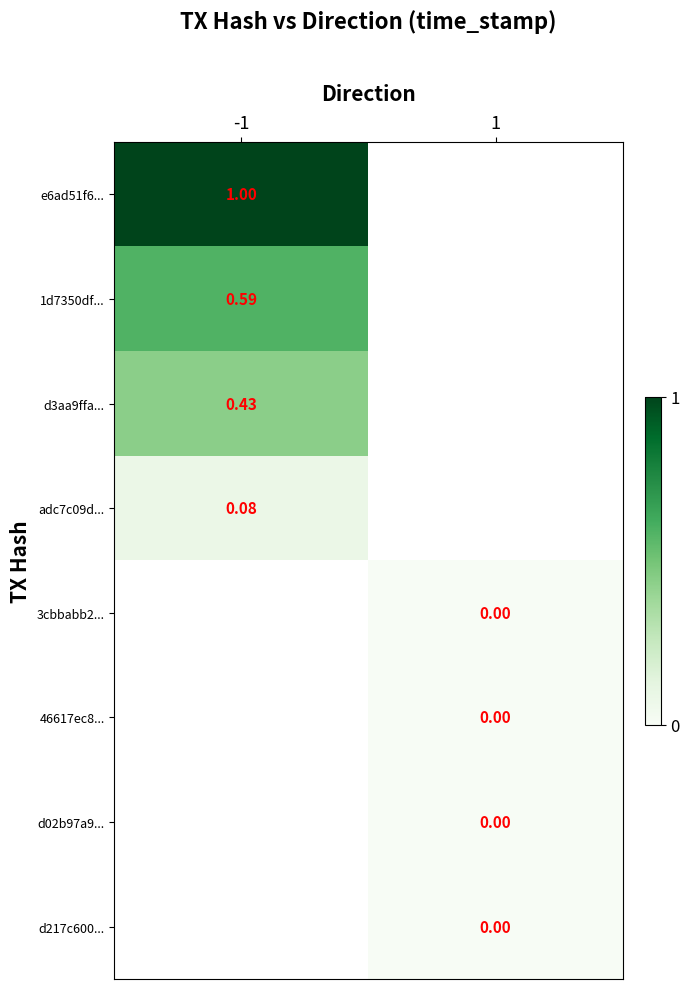

Is the value of adc7c09d... at -1 greater than the value of 1d7350df... at -1?

No